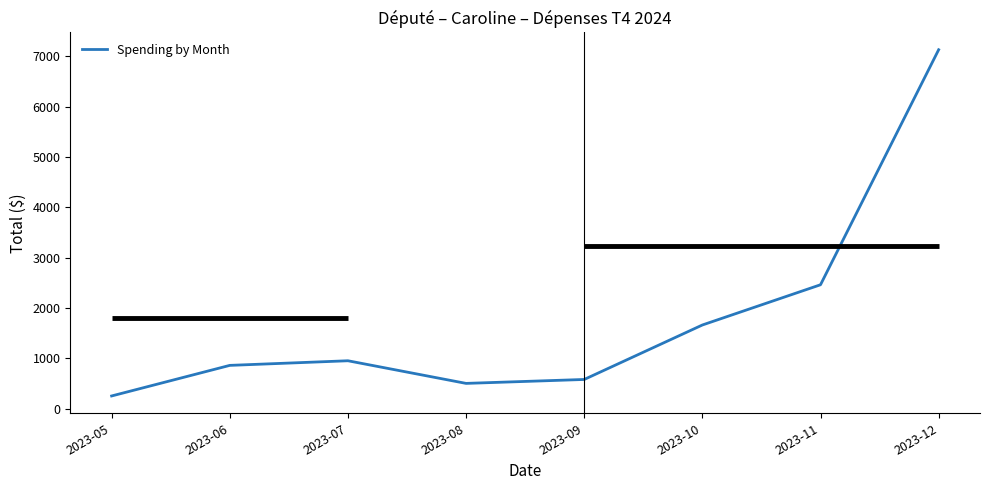

Count the number of categories in the chart.

8